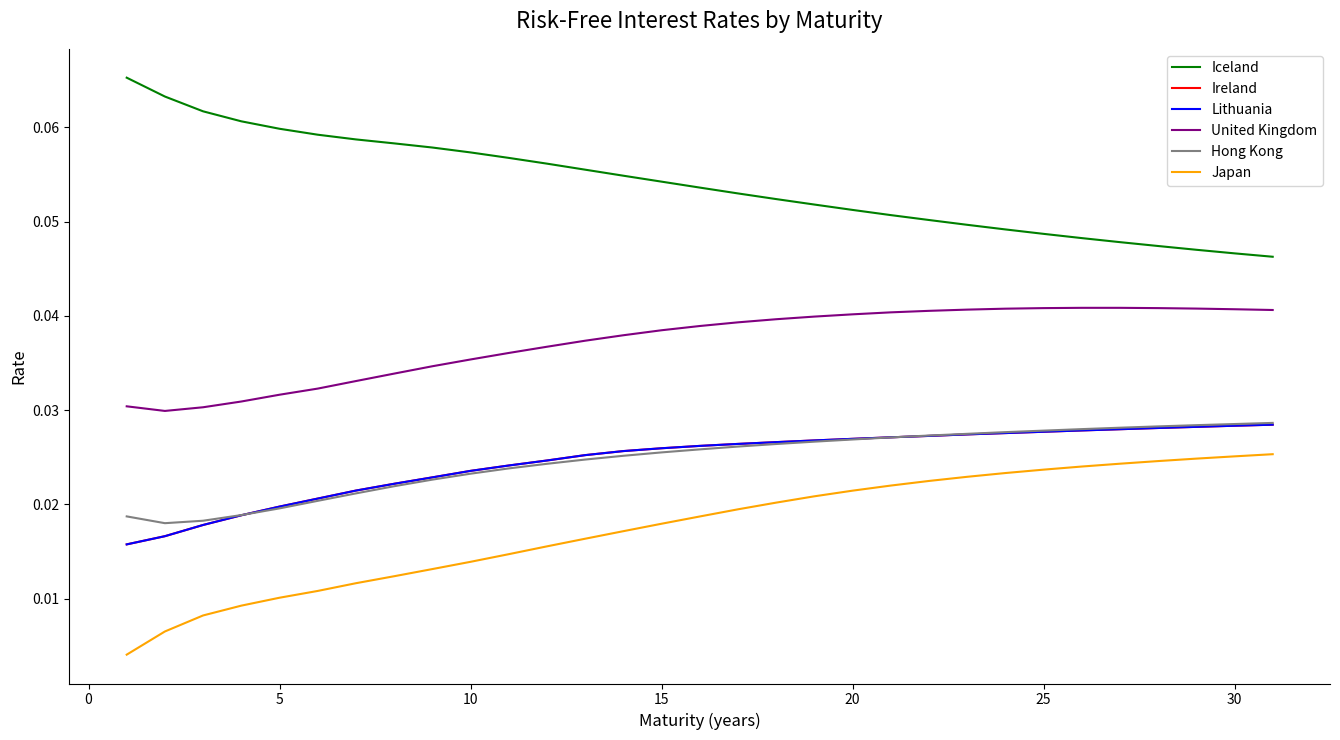

Is this an area chart (filled region under the line)?

No